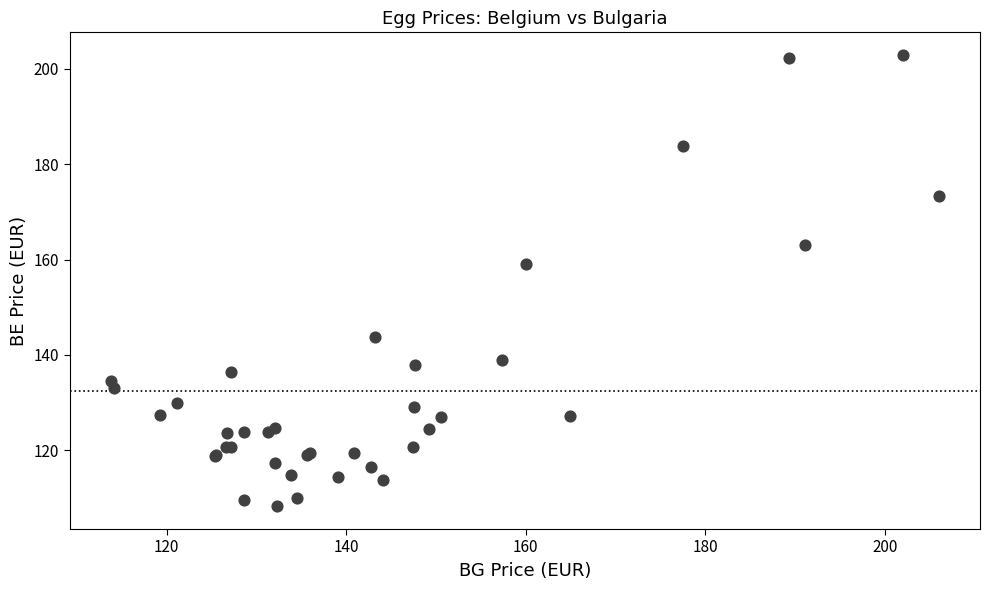

What Y value in the scatter plot is closest to 155?

159.1